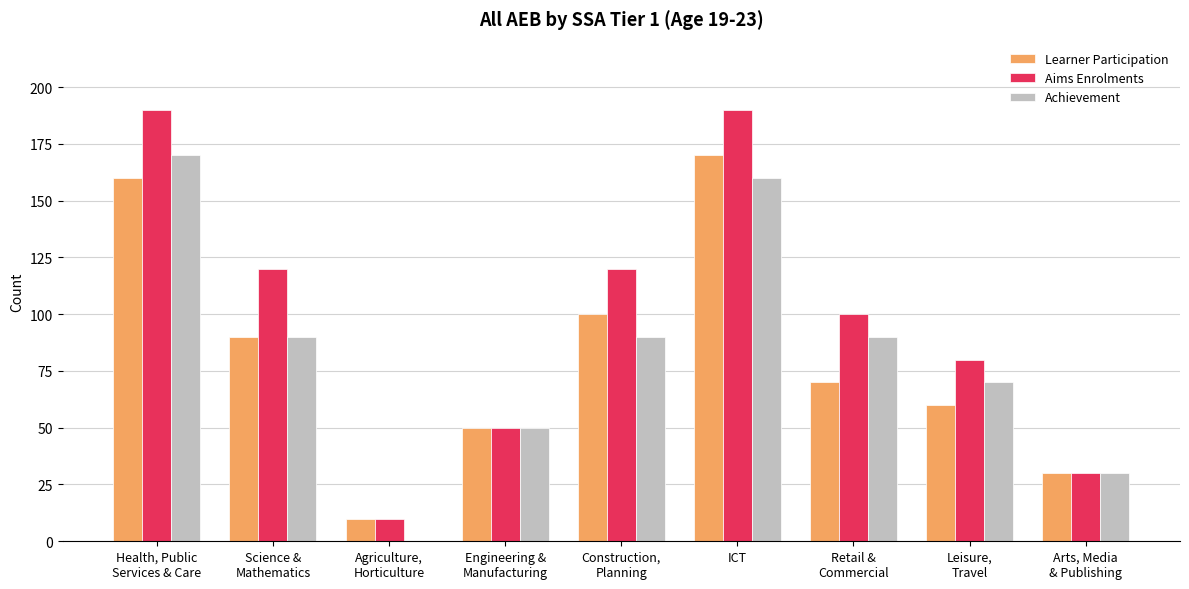

What is the total value across all series at Health, Public
Services & Care?

520